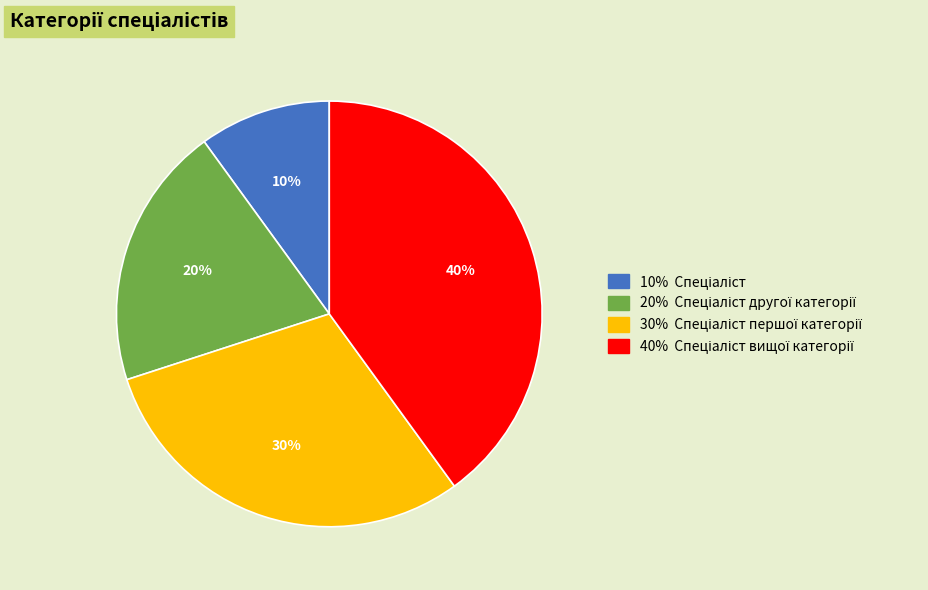

To the nearest percent, what is the difference between the largest and smallest slice percentages?

30%